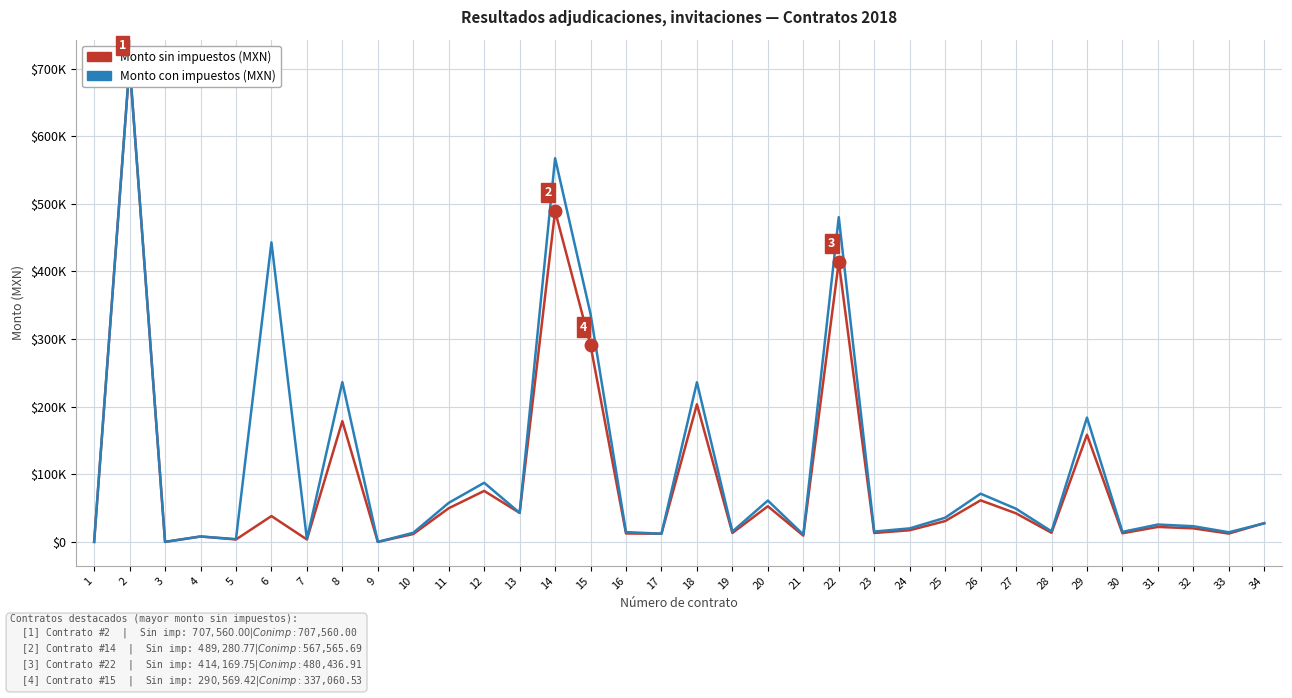

What is the total value across all series at 13?

85838.0